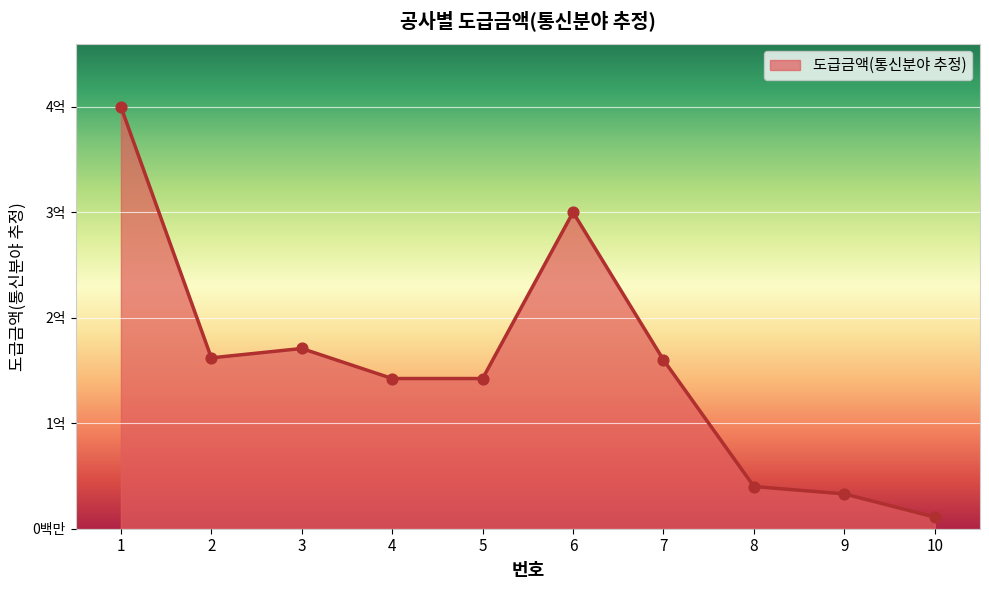

What is the ratio of the value at 6 to the value at 7?

1.9